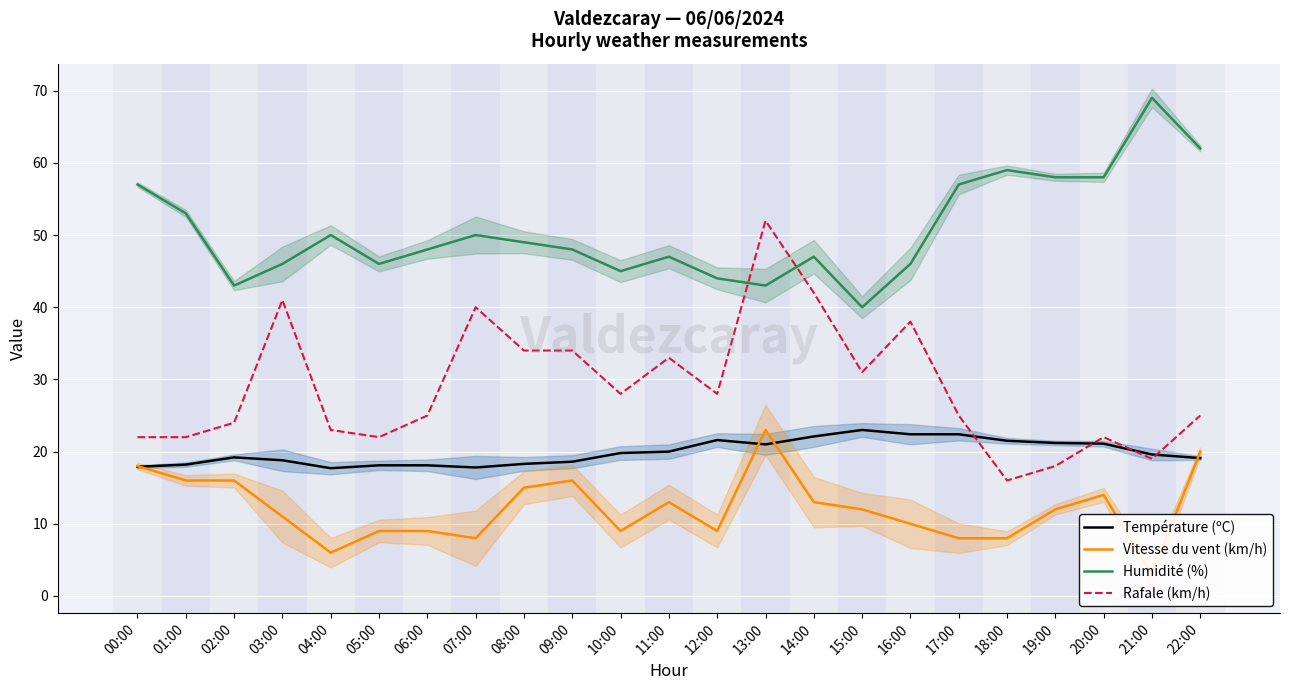

What is the minimum value for Rafale (km/h)?

16.0